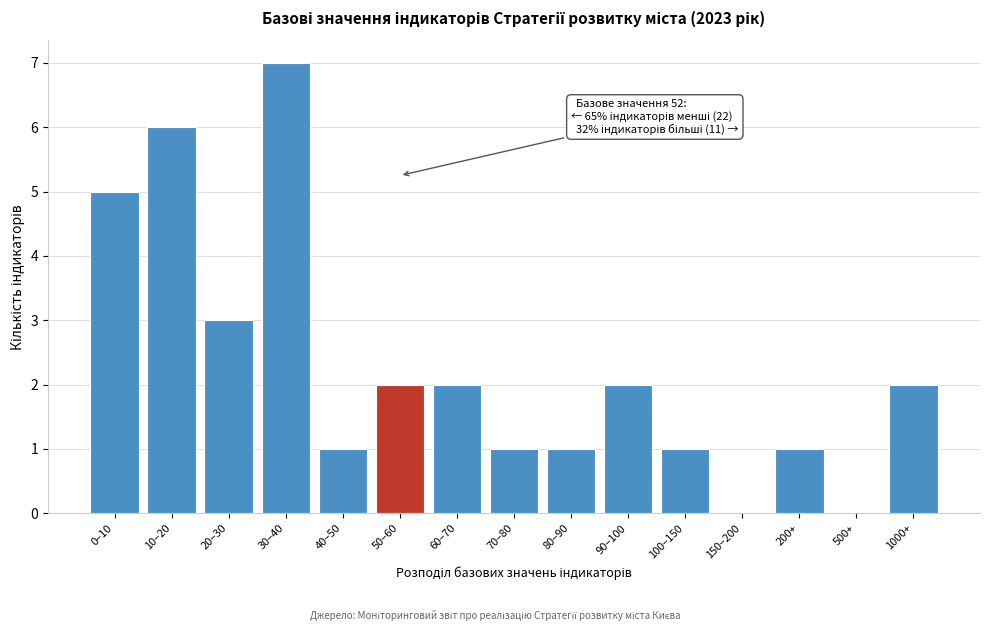

Reading left to right, transcribe all the data shown in this chart.

0–10=5	10–20=6	20–30=3	30–40=7	40–50=1	50–60=2	60–70=2	70–80=1	80–90=1	90–100=2	100–150=1	150–200=0	200+=1	500+=0	1000+=2